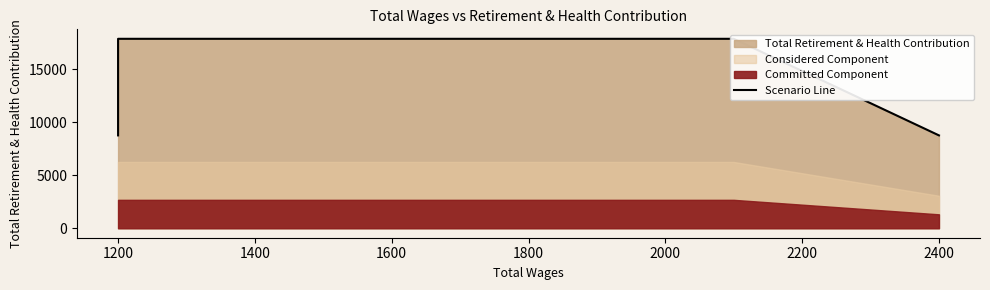

What is the average value?

14250